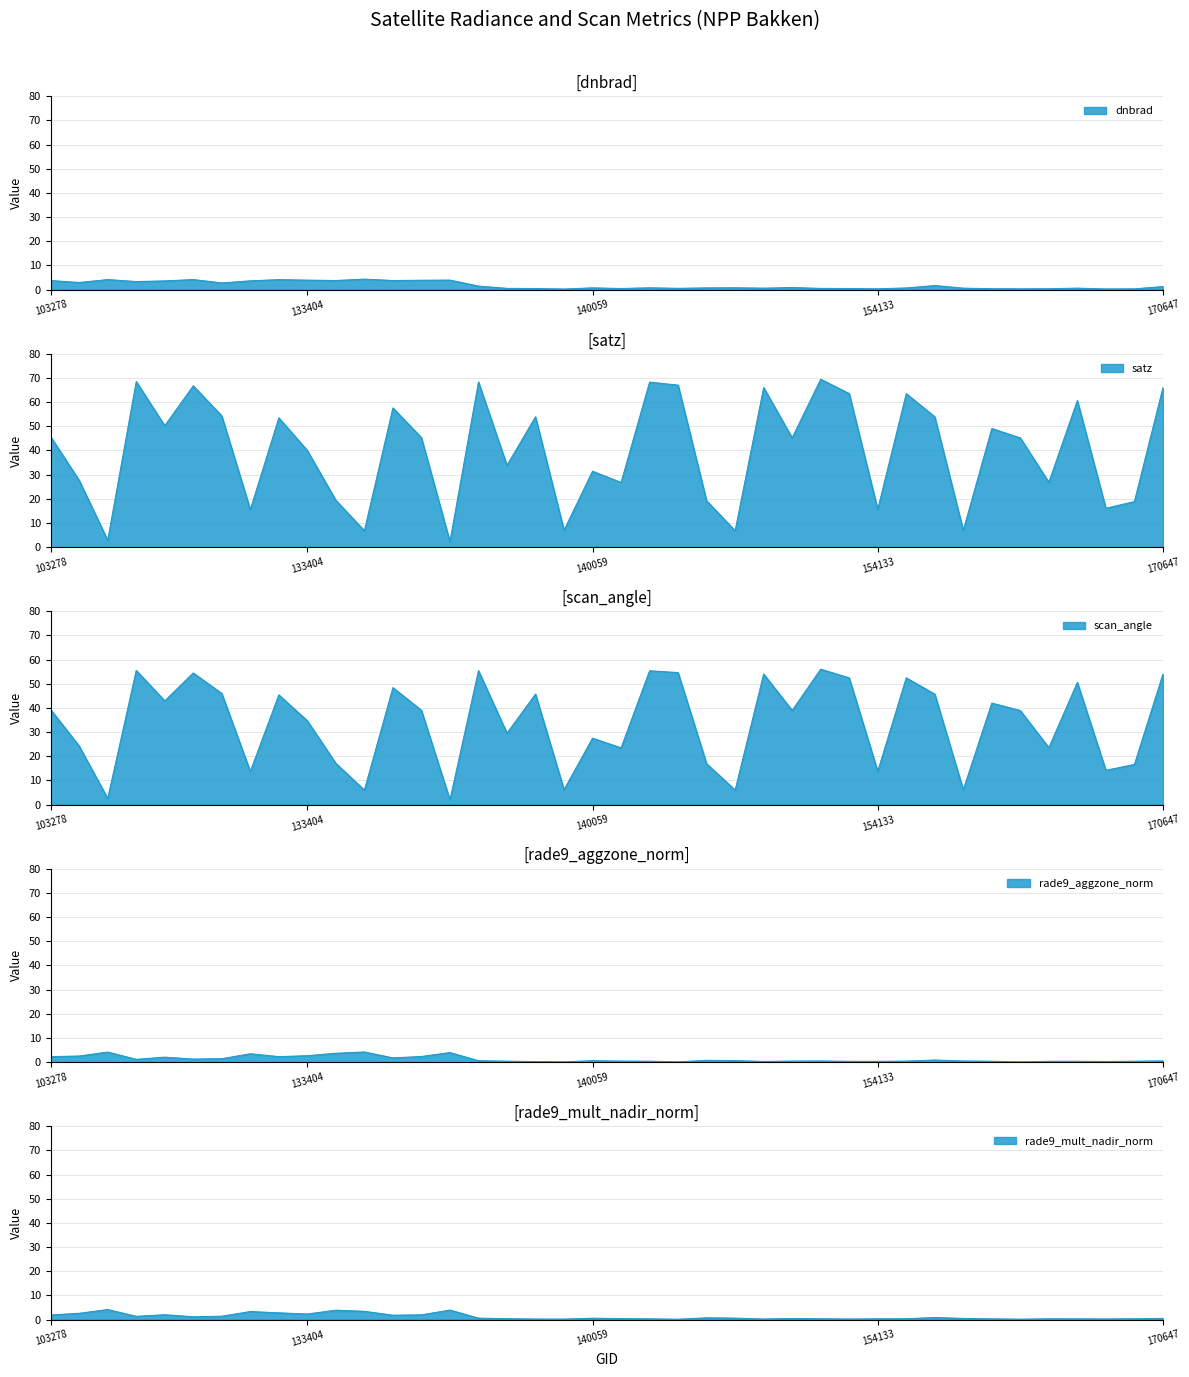

What is the value of the rade9_mult_nadir_norm point at the 24th from the left?

0.7